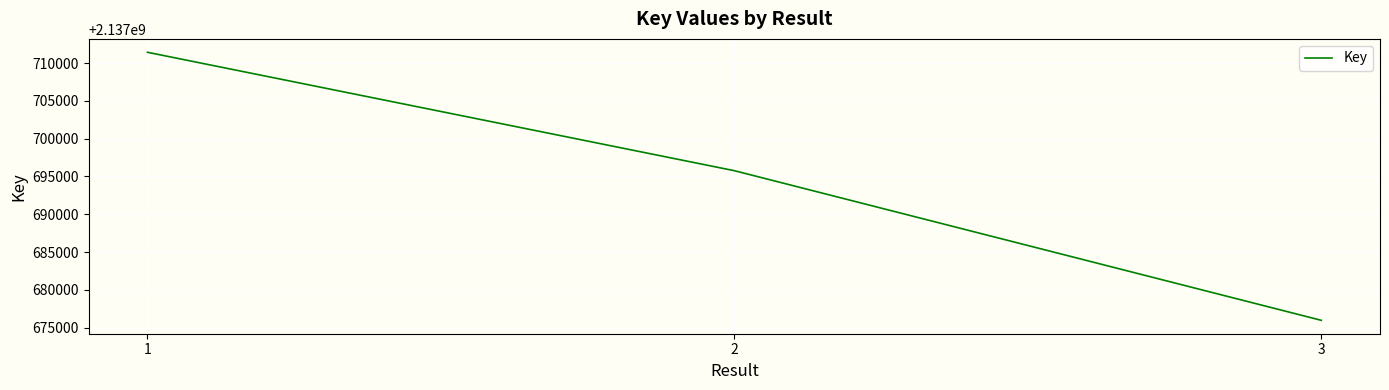

What is the minimum value shown in the chart?

2137675970